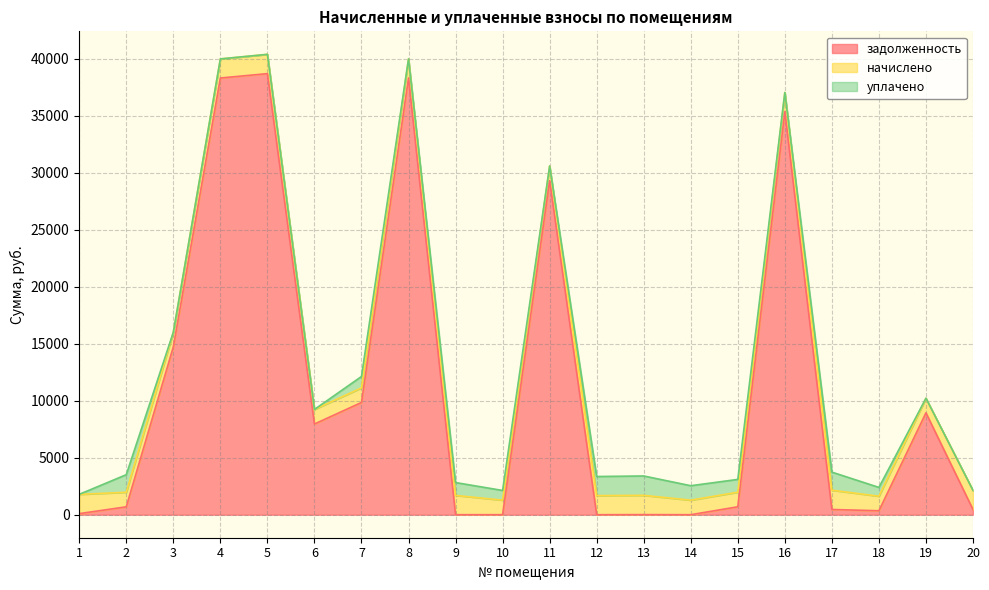

Which label corresponds to the smallest value in the chart?

9